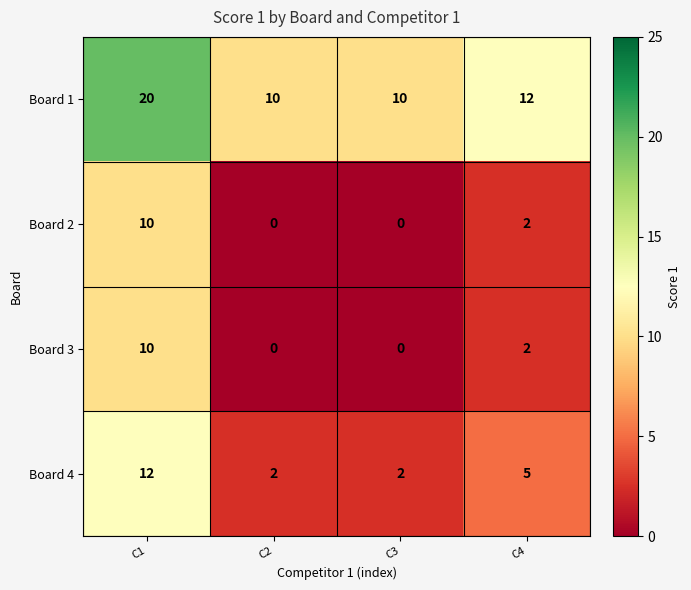

What is the spread (max minus min) of values at C3?

10